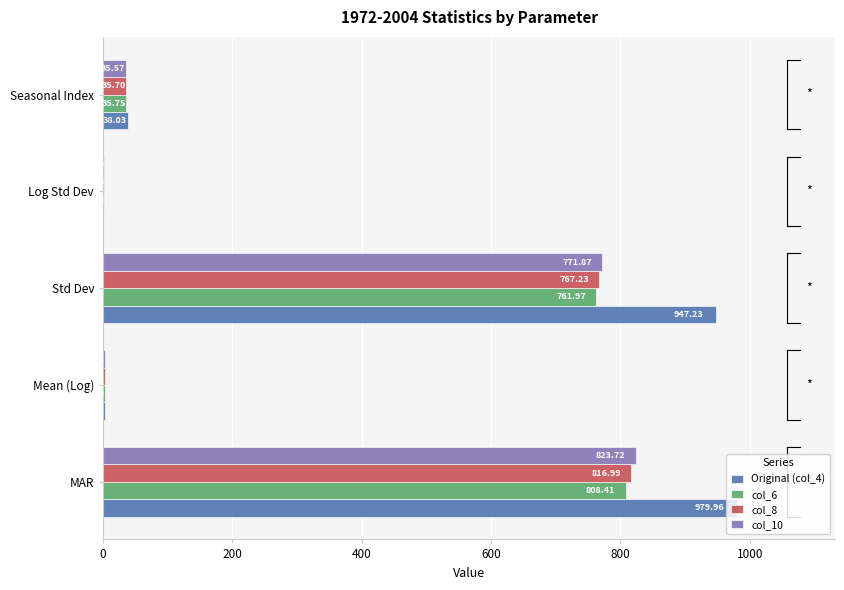

Which category has the highest value across all series?

MAR